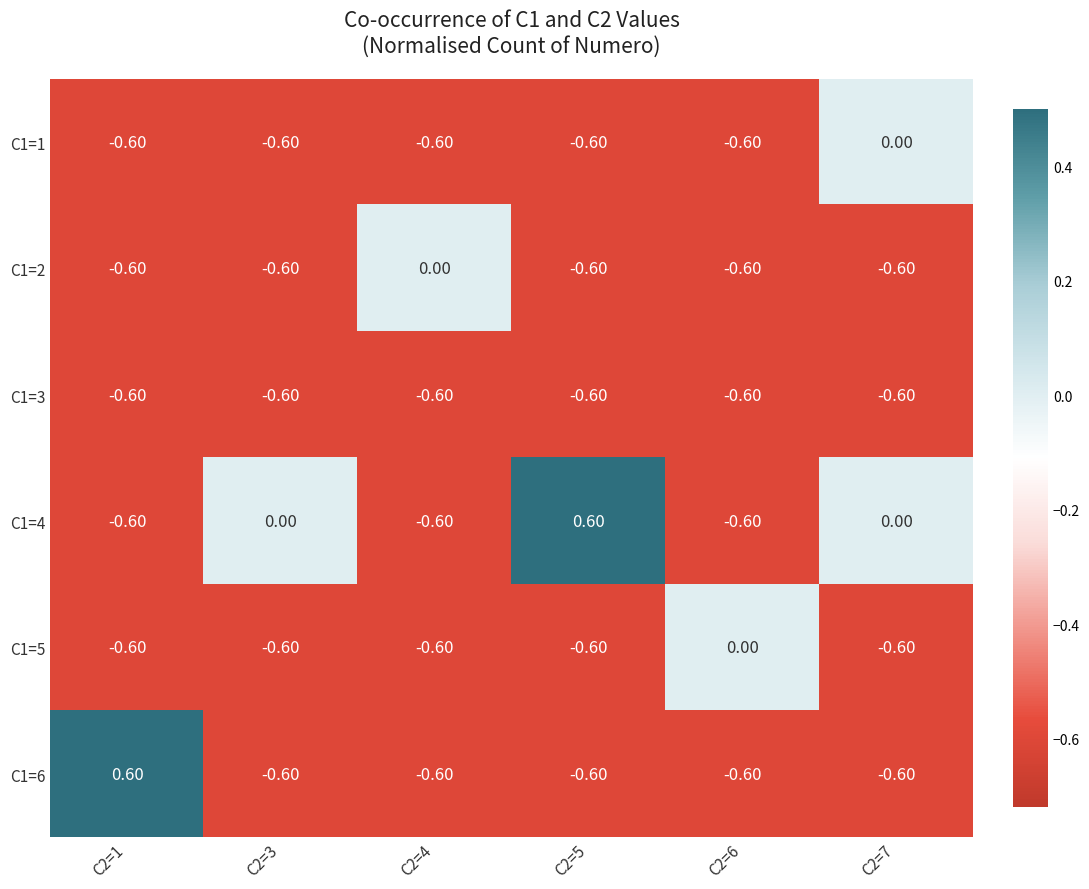

Which series has the largest total across all categories?

C1=4